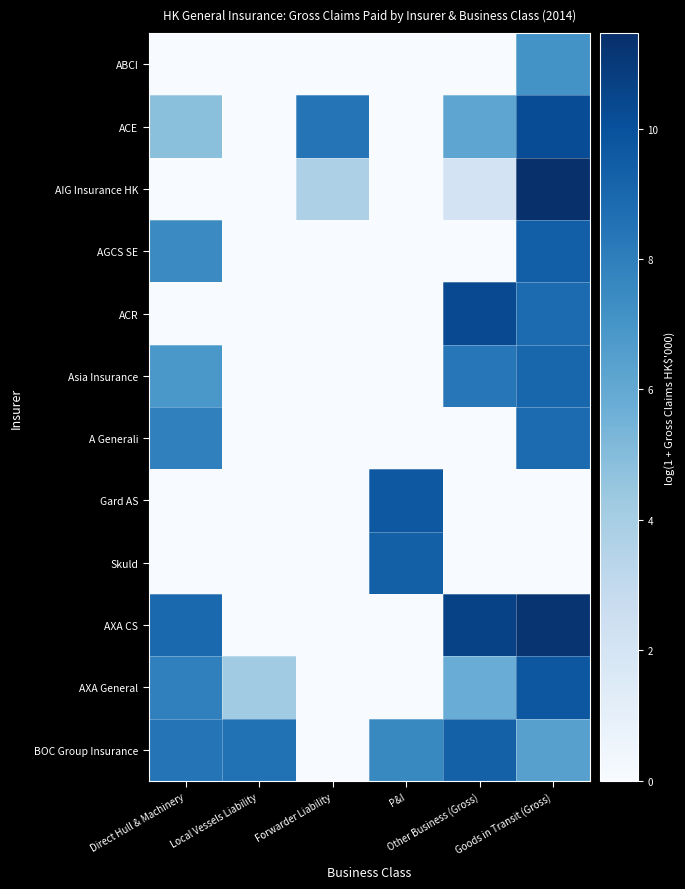

Which series has the widest spread of values?

AIG Insurance HK